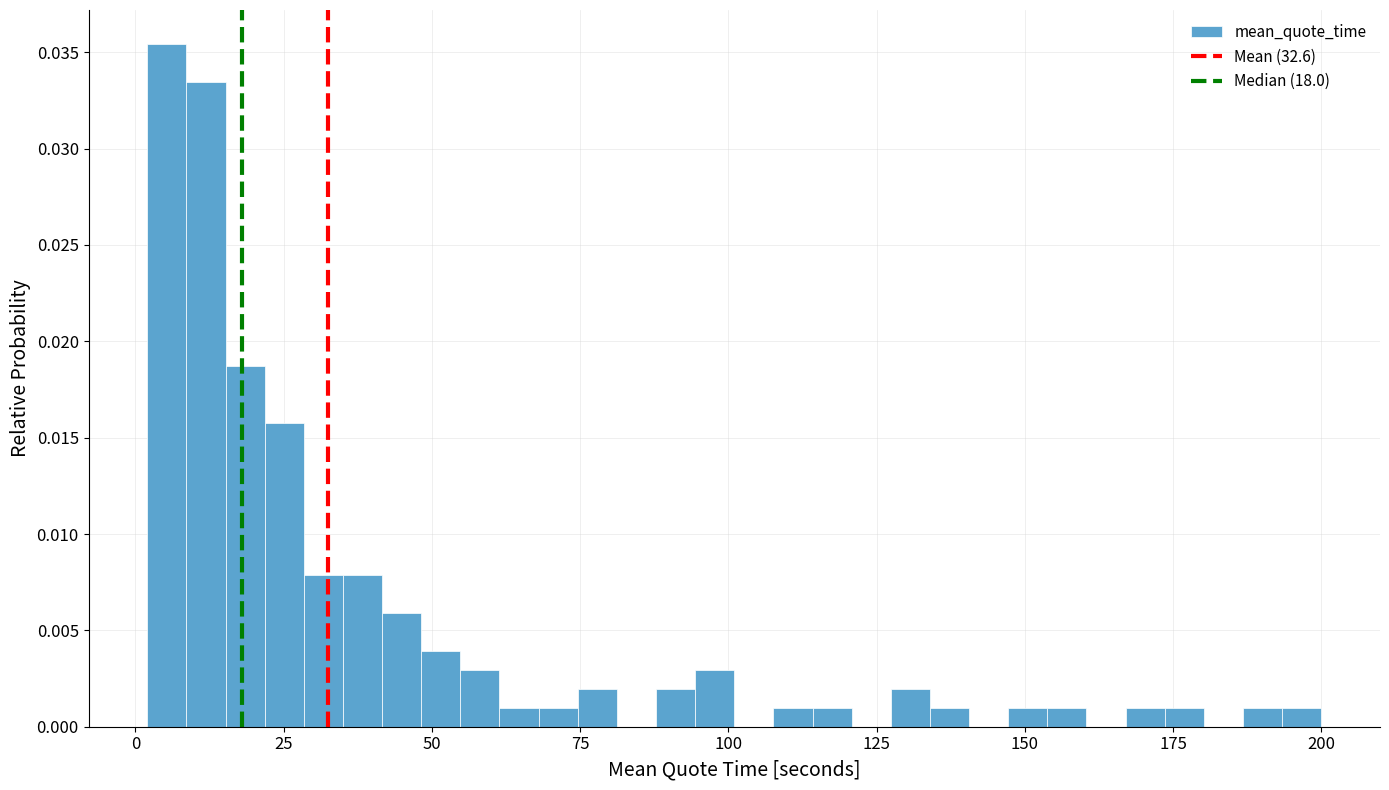

Read against the x-axis, roughly where is the centre of the tallest bar?

5